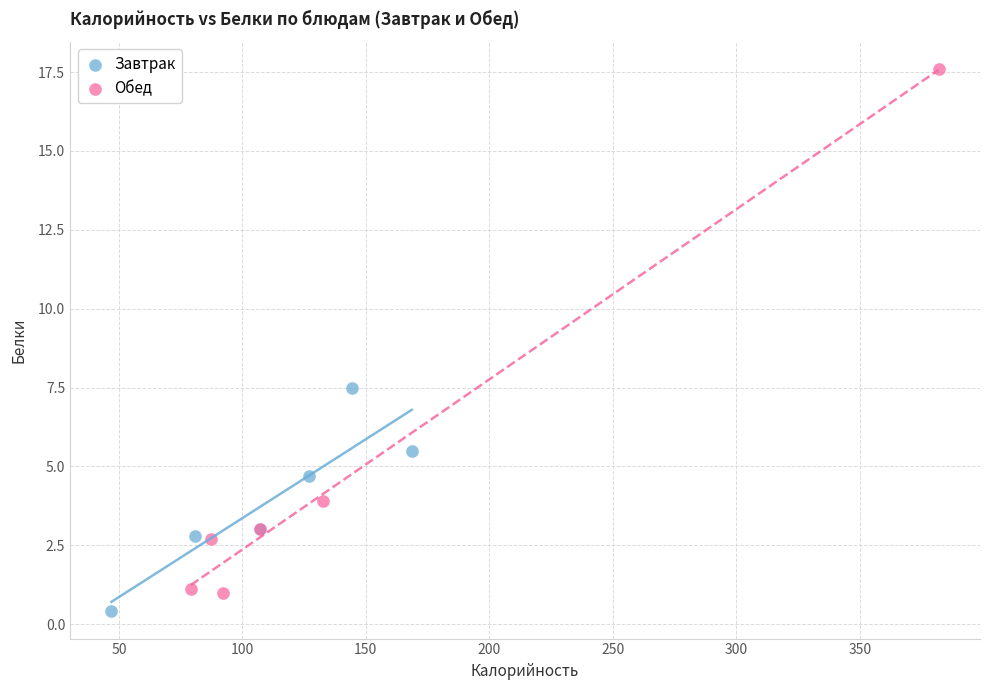

Which series reaches the maximum Y coordinate?

Обед